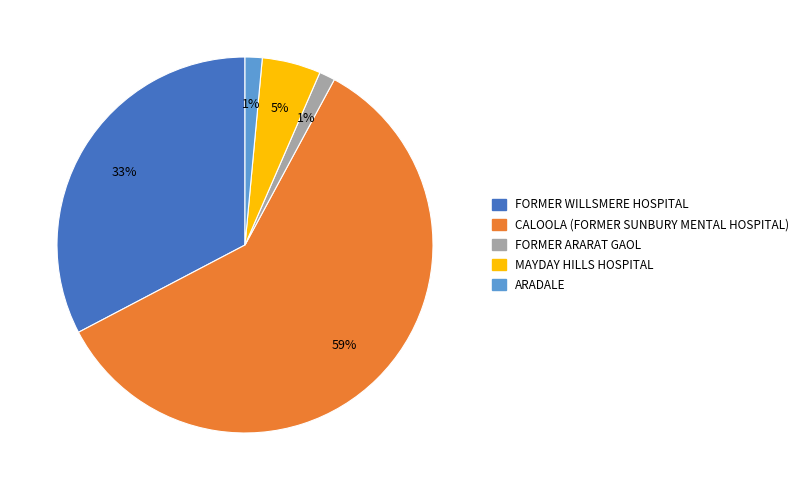

How many segments does this pie chart have?

5